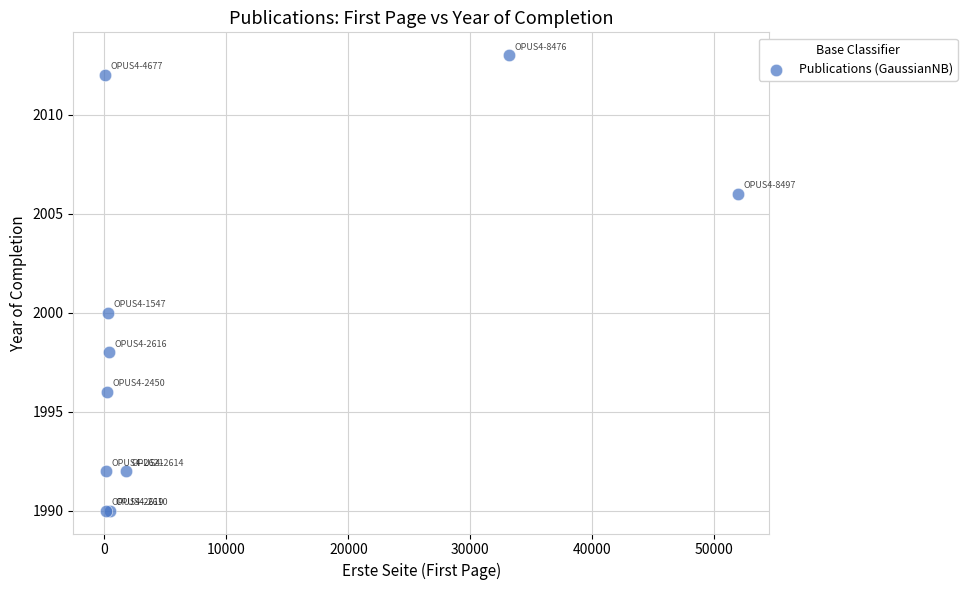

What Y value in the scatter plot is closest to 2001?

2000